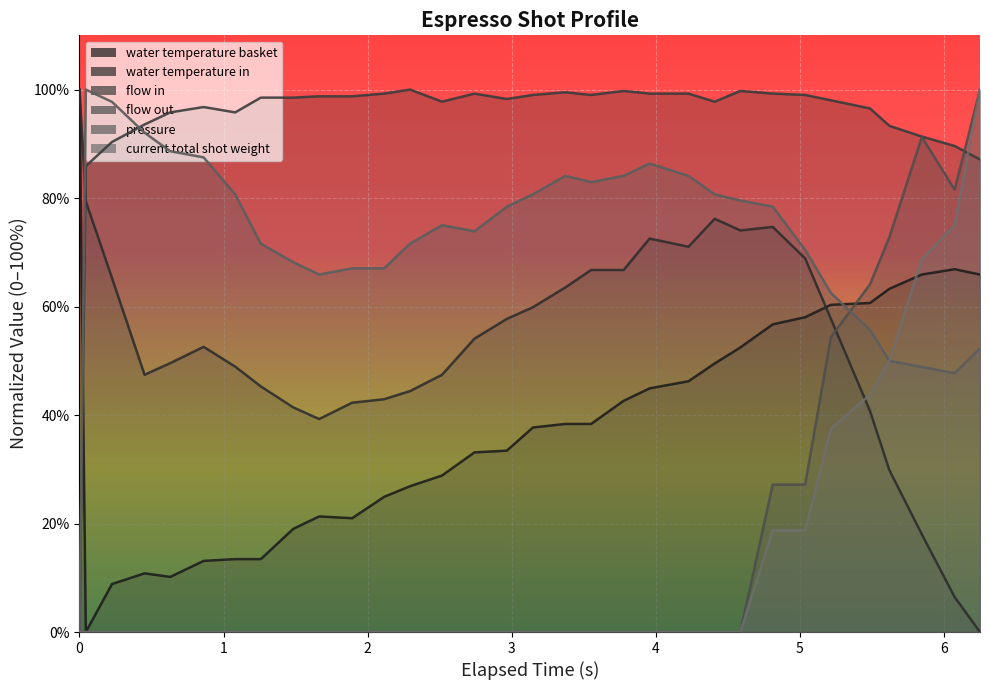

In water_temperature_in, how many points are higher than both neighbors (excluding endpoints)?

4